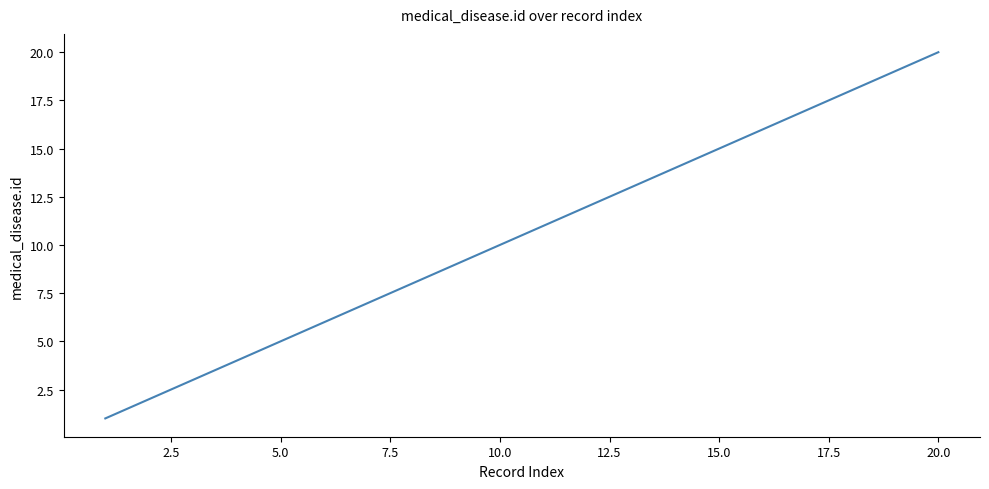

What is the difference between the maximum and minimum values?

19